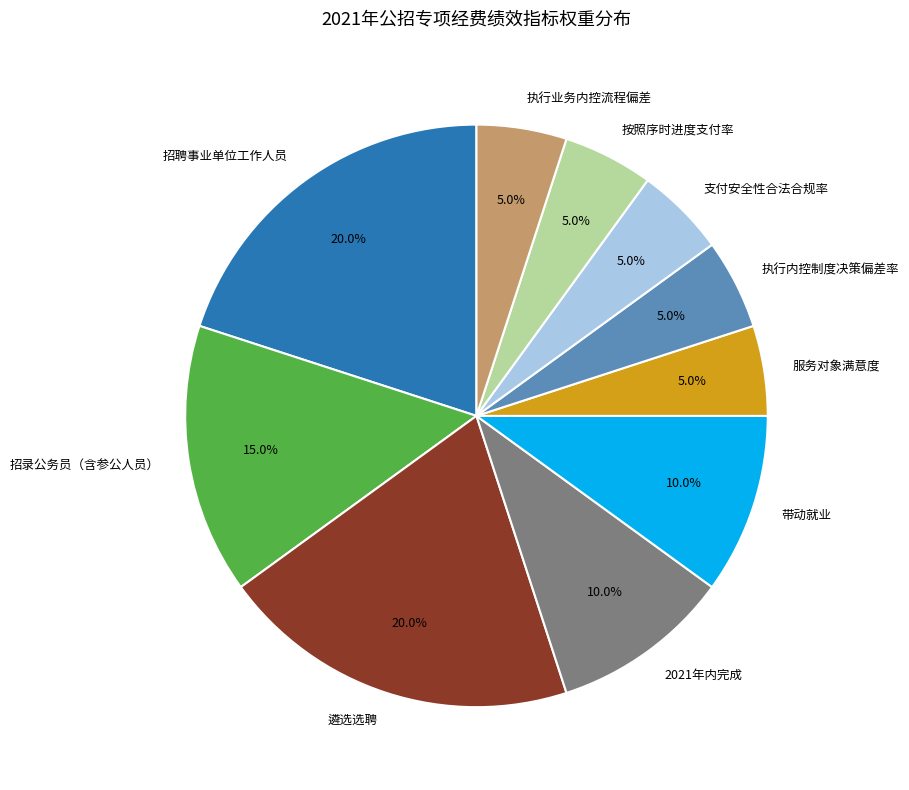

Is it true that 支付安全性合法合规率 is 5% of the pie?

True